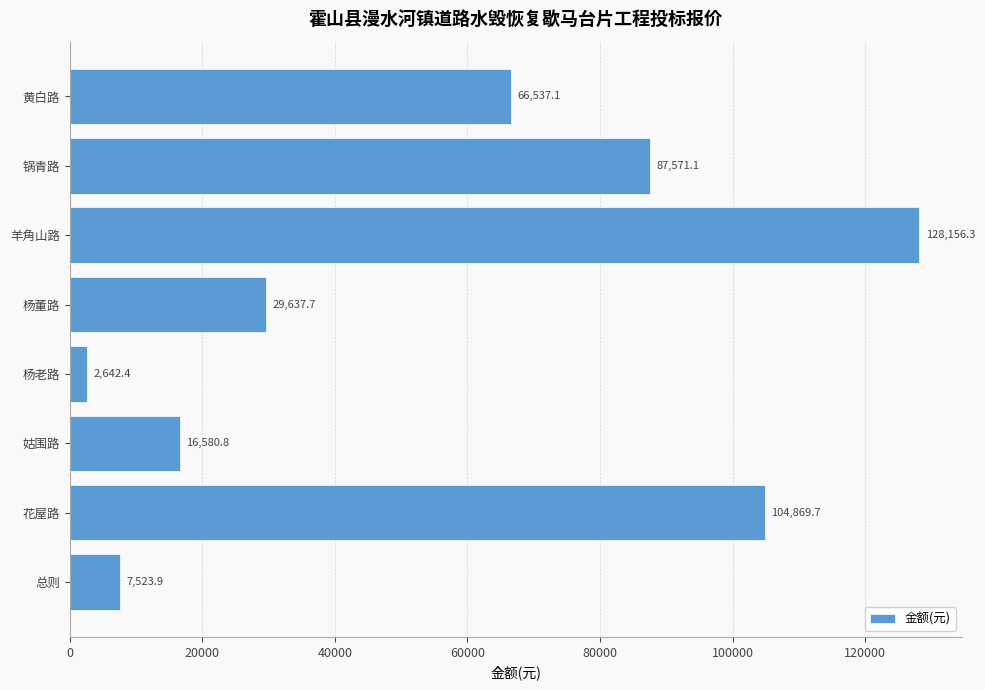

Rank the categories by value from lowest to highest.

杨老路, 总则, 姑围路, 杨董路, 黄白路, 锅青路, 花屋路, 羊角山路